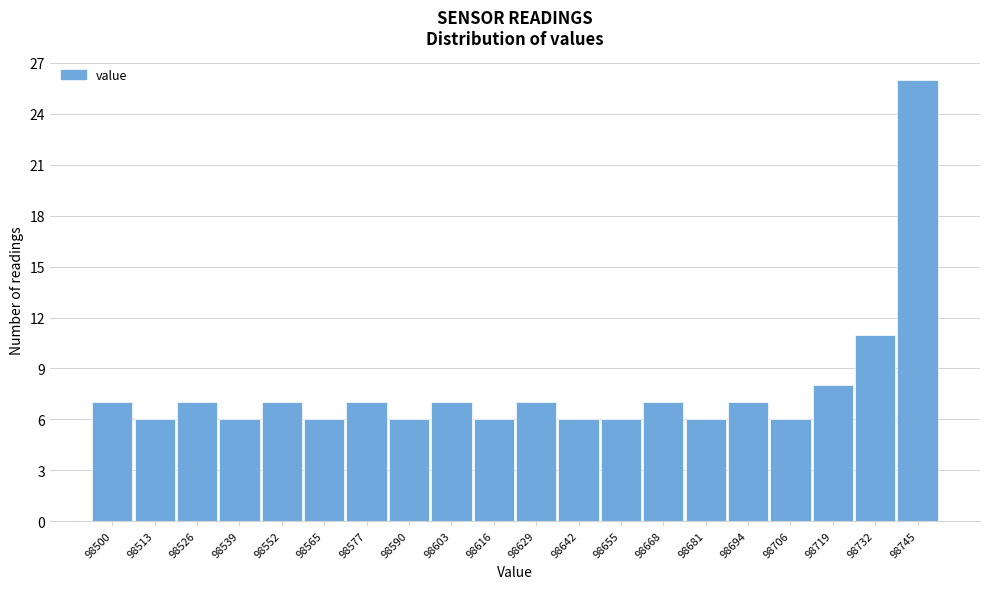

Reading right to left, extract all data points from this chart.

26	11	8	6	7	6	7	6	6	7	6	7	6	7	6	7	6	7	6	7